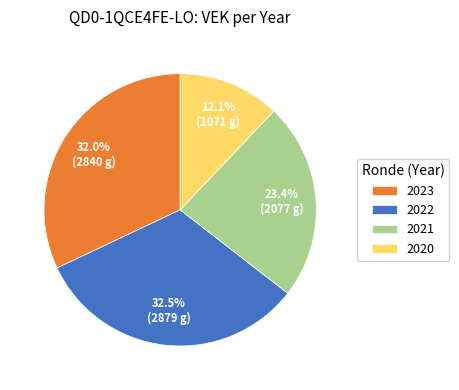

Is there a majority slice in this chart?

No